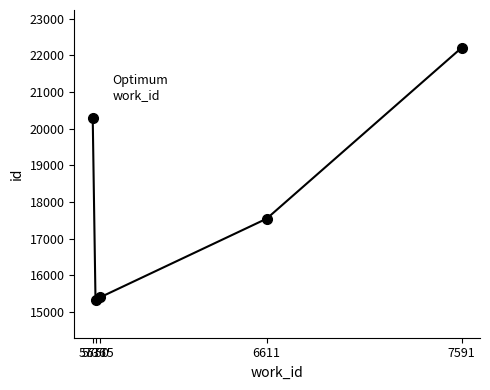

True or false: the data shows 3447 at 5775.

False